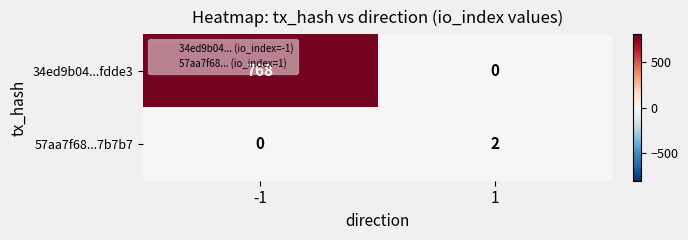

What is the sum of the 34ed9b04...fdde3 values at -1 and 1?

768